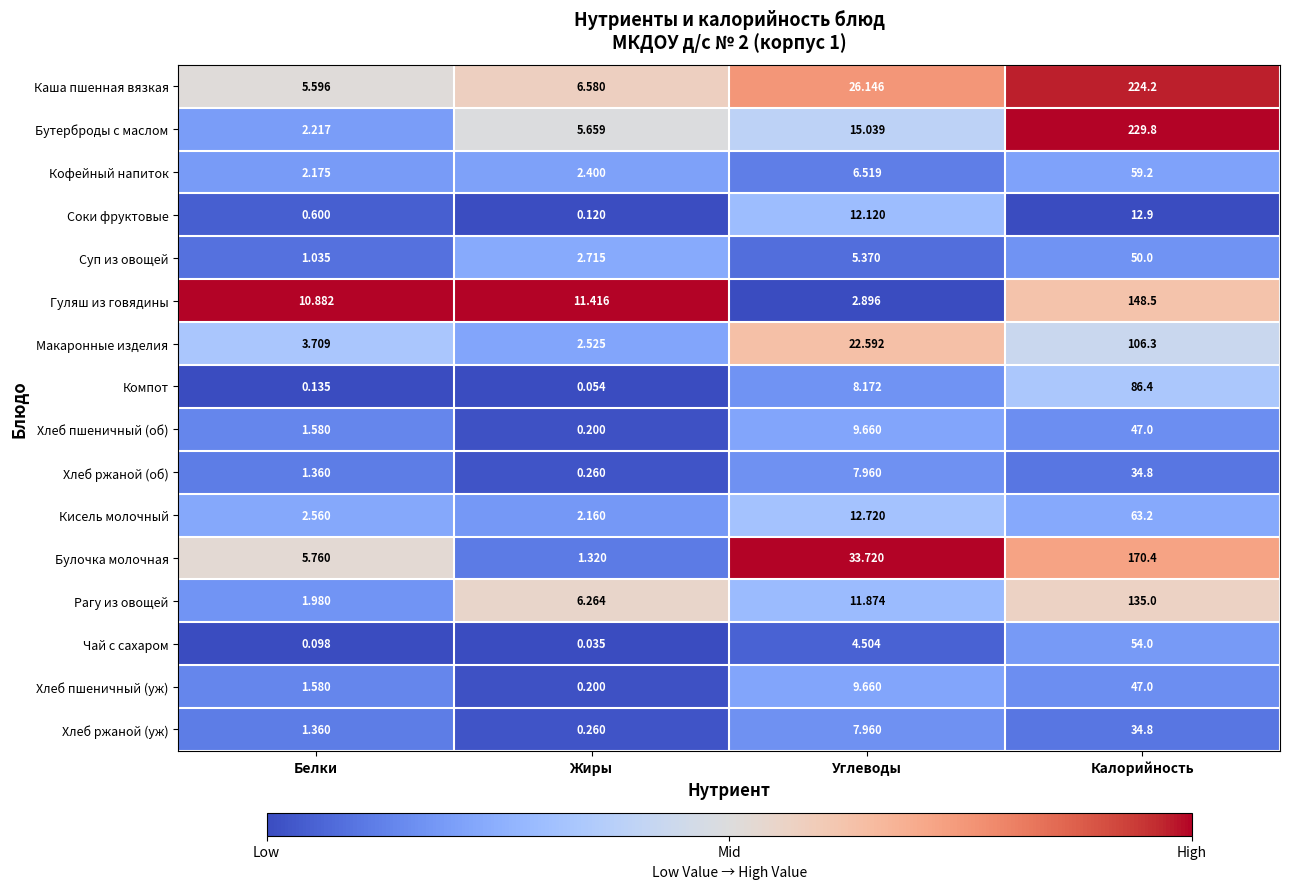

Count the number of categories in the chart.

4